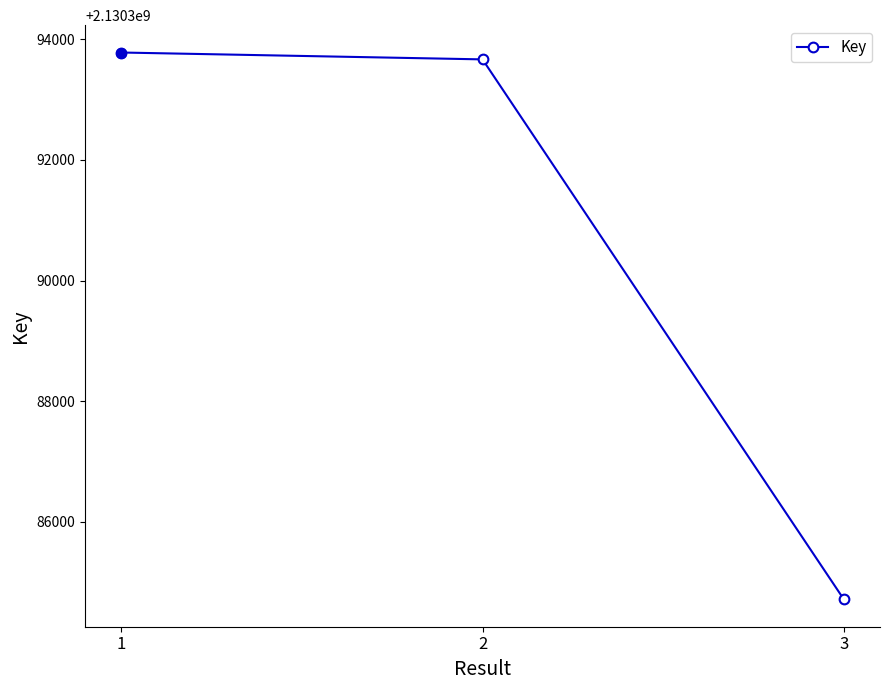

What is the difference between the maximum and second lowest values?

114